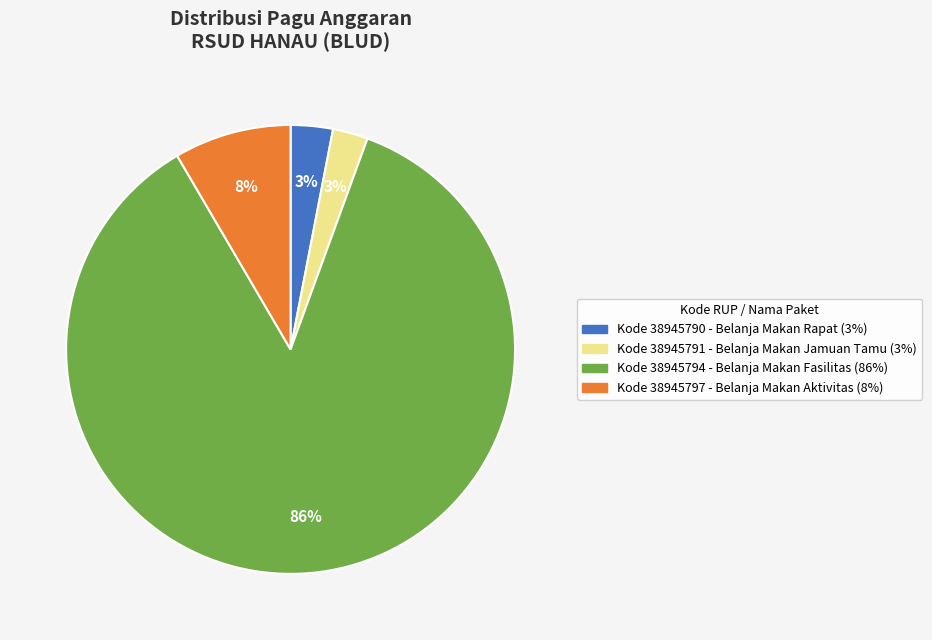

To the nearest percent, what is the average slice percentage?

25%